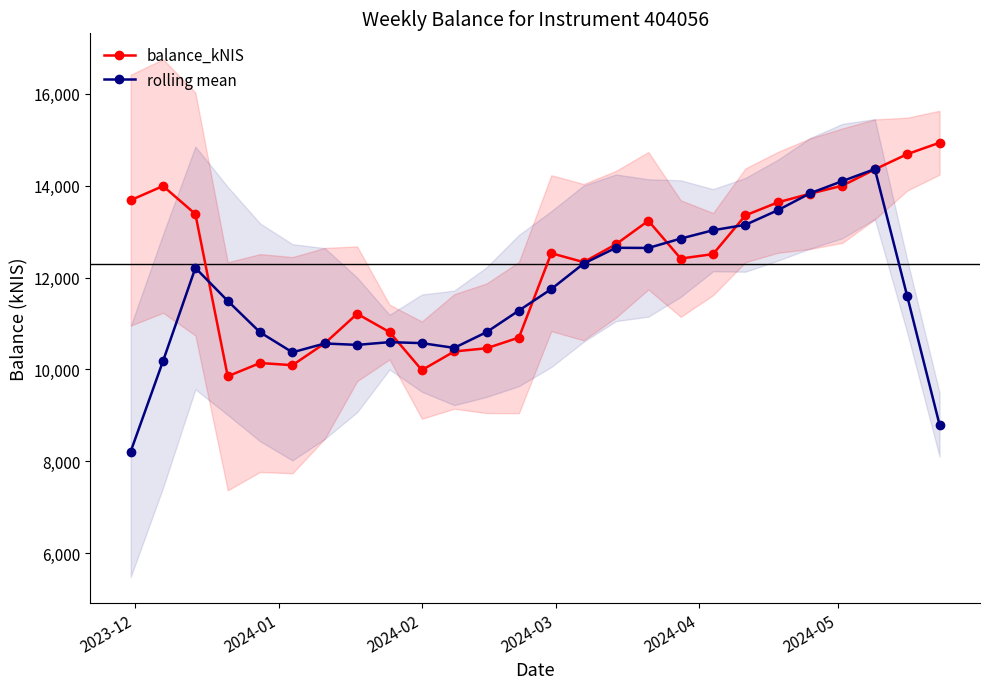

Rank the series by their average value, from highest to lowest.

balance_kNIS, rolling mean